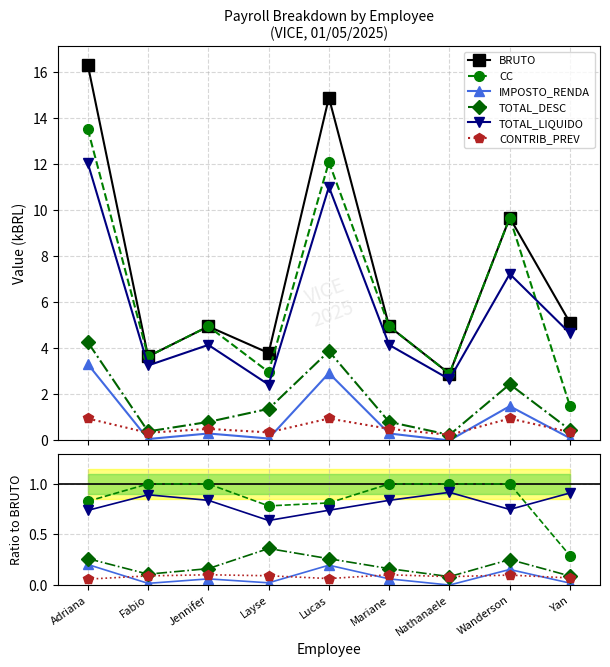

True or false: IMPOSTO_RENDA and BRUTO intersect in this chart.

False